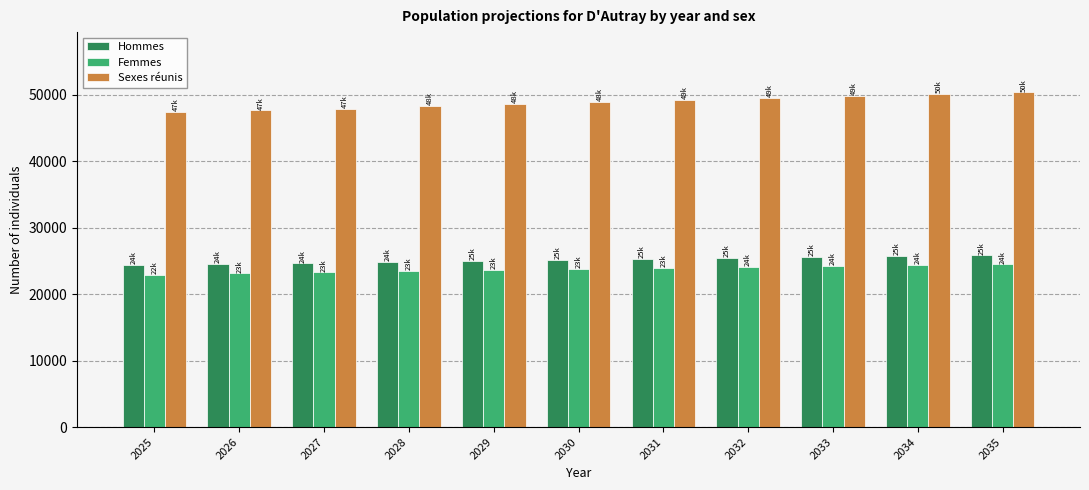

Count the number of data series in this chart.

3